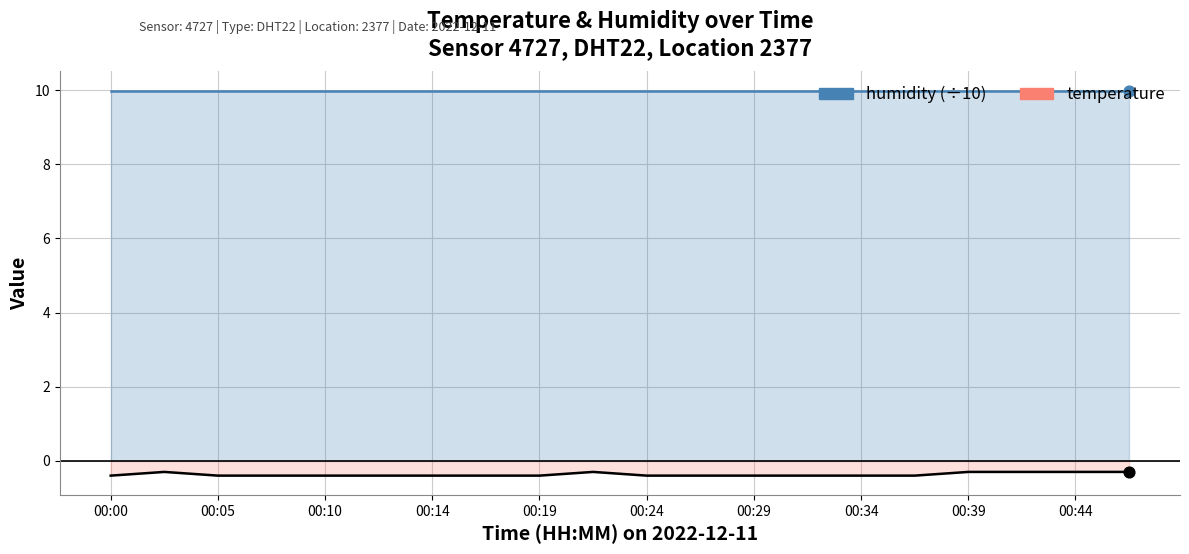

Which has a higher value, 00:29 or 00:39?

00:39